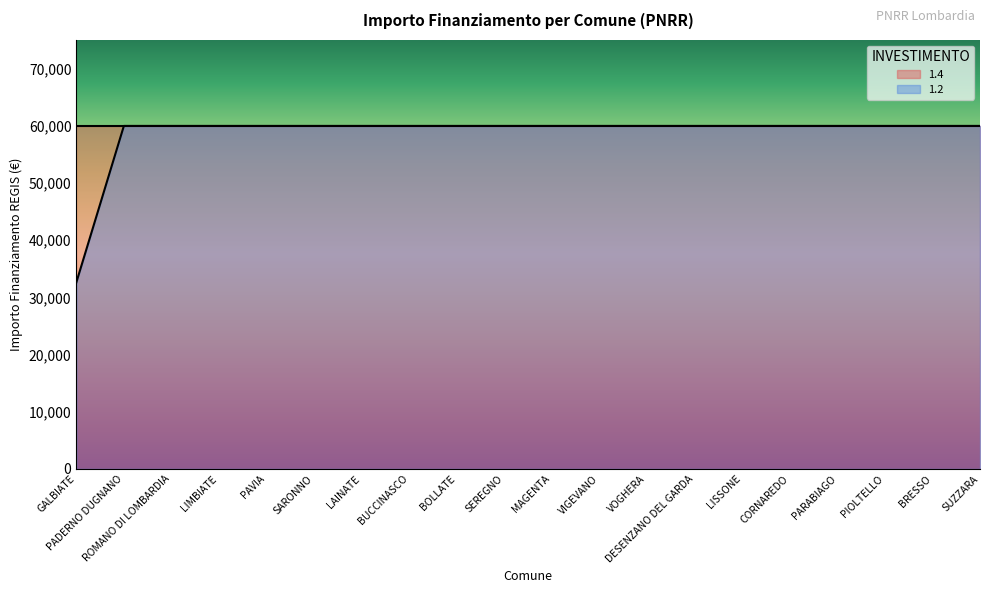

At which category does the chart reach its peak across all series?

PADERNO DUGNANO